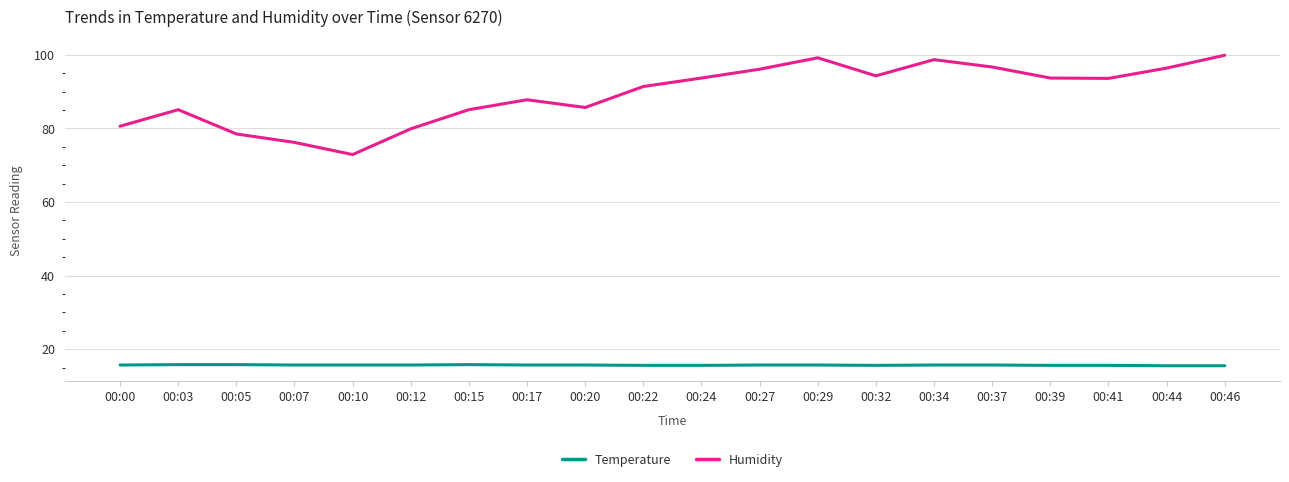

Rank the series by their maximum value, from highest to lowest.

Humidity, Temperature